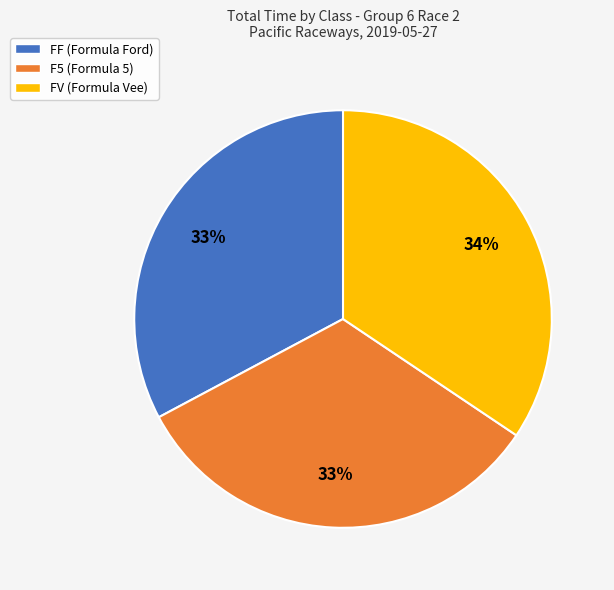

The F5 slice represents 22% of the pie. True or false?

False